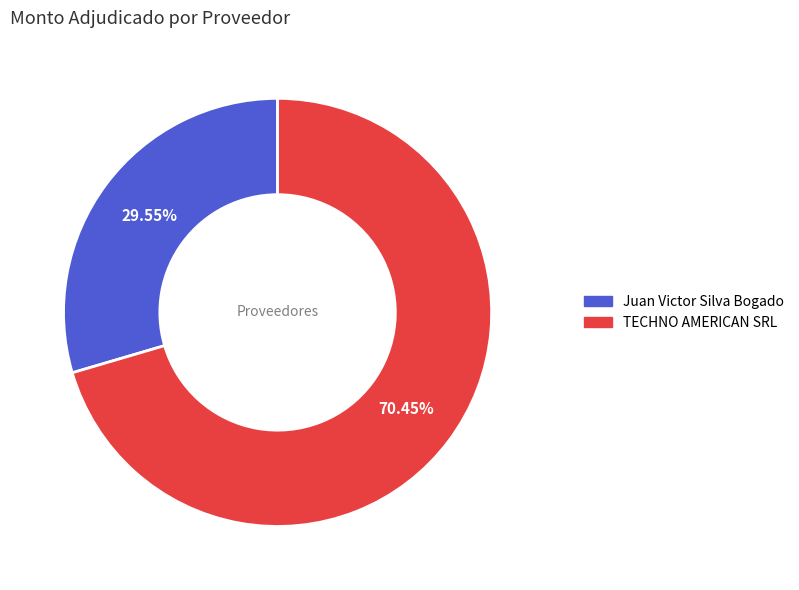

Approximately how many times larger is the value at TECHNO AMERICAN SRL compared to Juan Victor Silva Bogado?

2.4